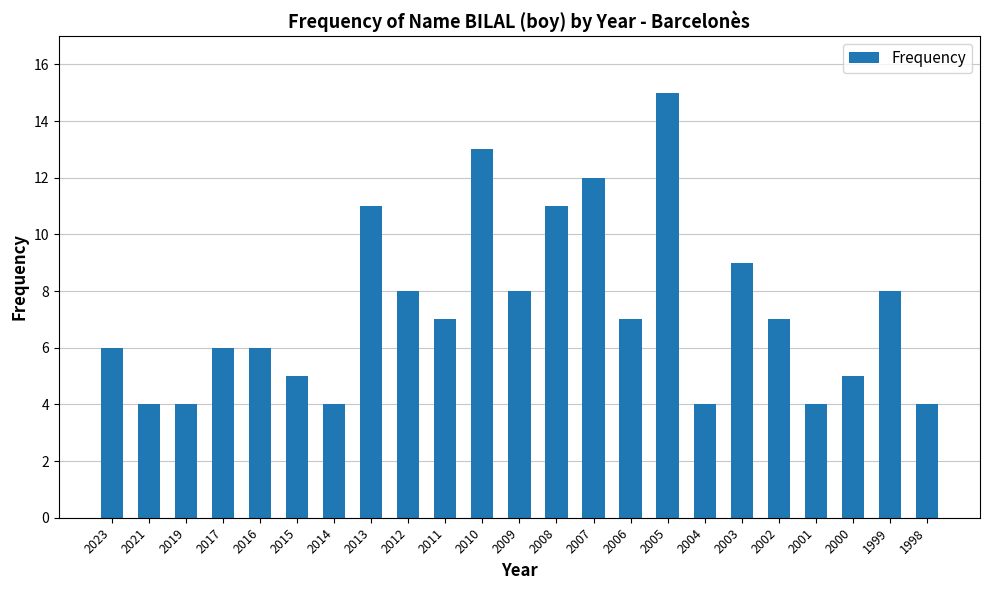

Which has a higher value, 2013 or 2002?

2013